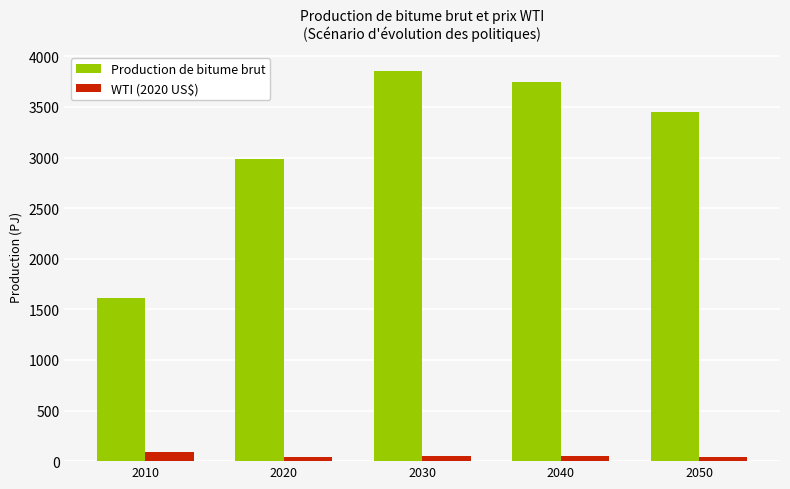

Rank the series by their average value, from lowest to highest.

WTI (2020 US$), Production de bitume brut